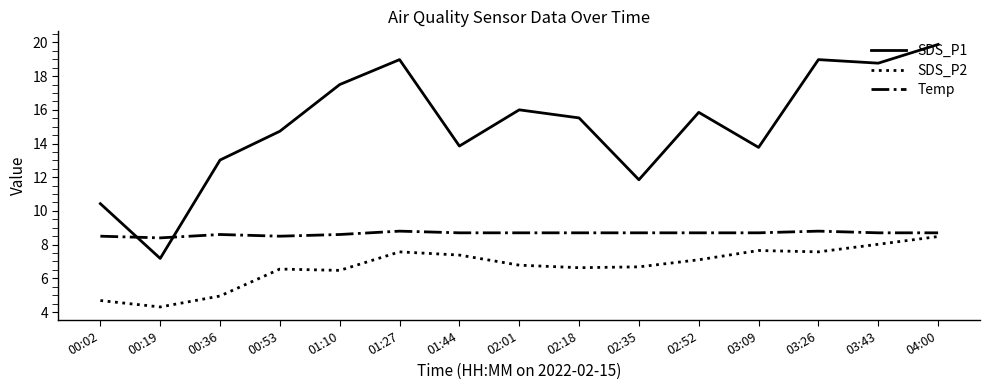

What are all the series names shown in the legend?

SDS_P1, SDS_P2, Temp